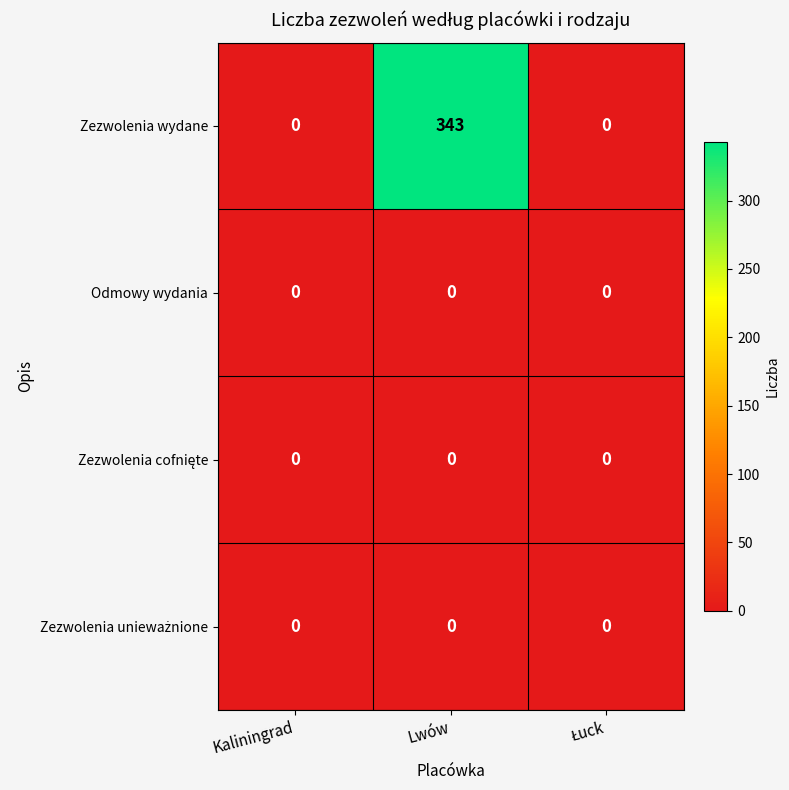

Which series has the largest range (max minus min)?

Zezwolenia wydane